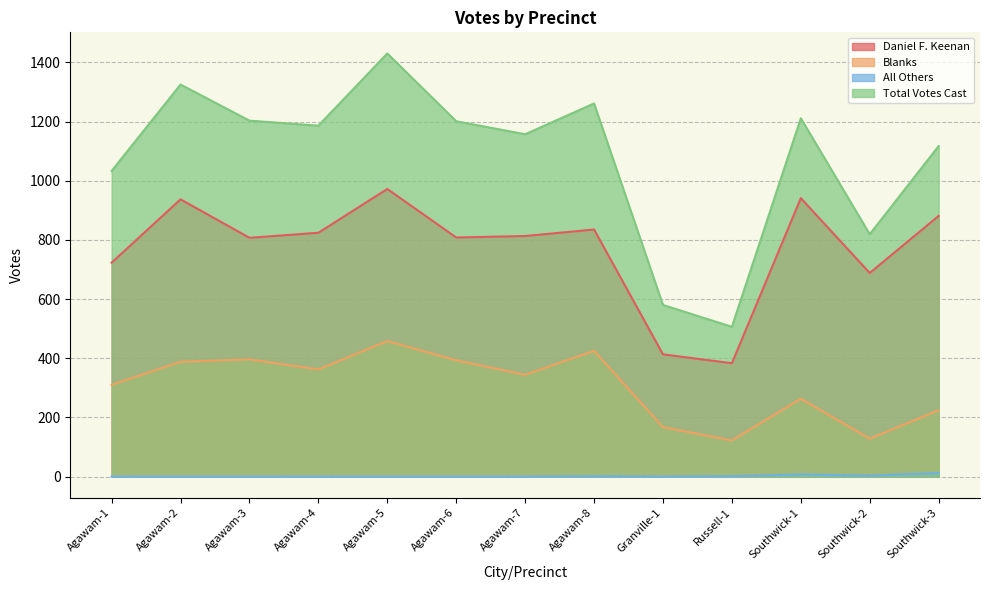

What position from the left is Southwick-3?

13